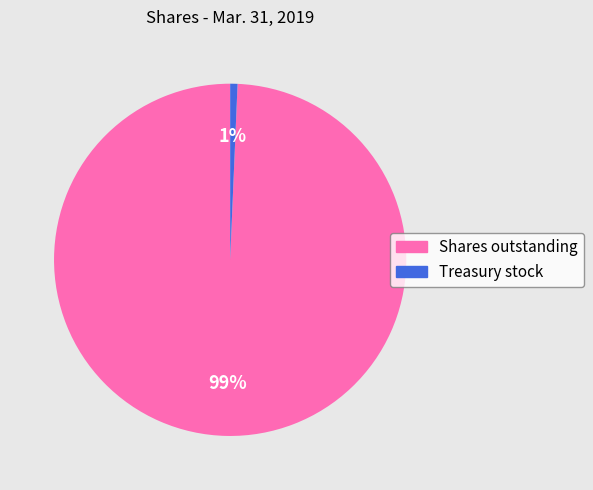

Which category has the smallest portion of the pie?

Treasury stock